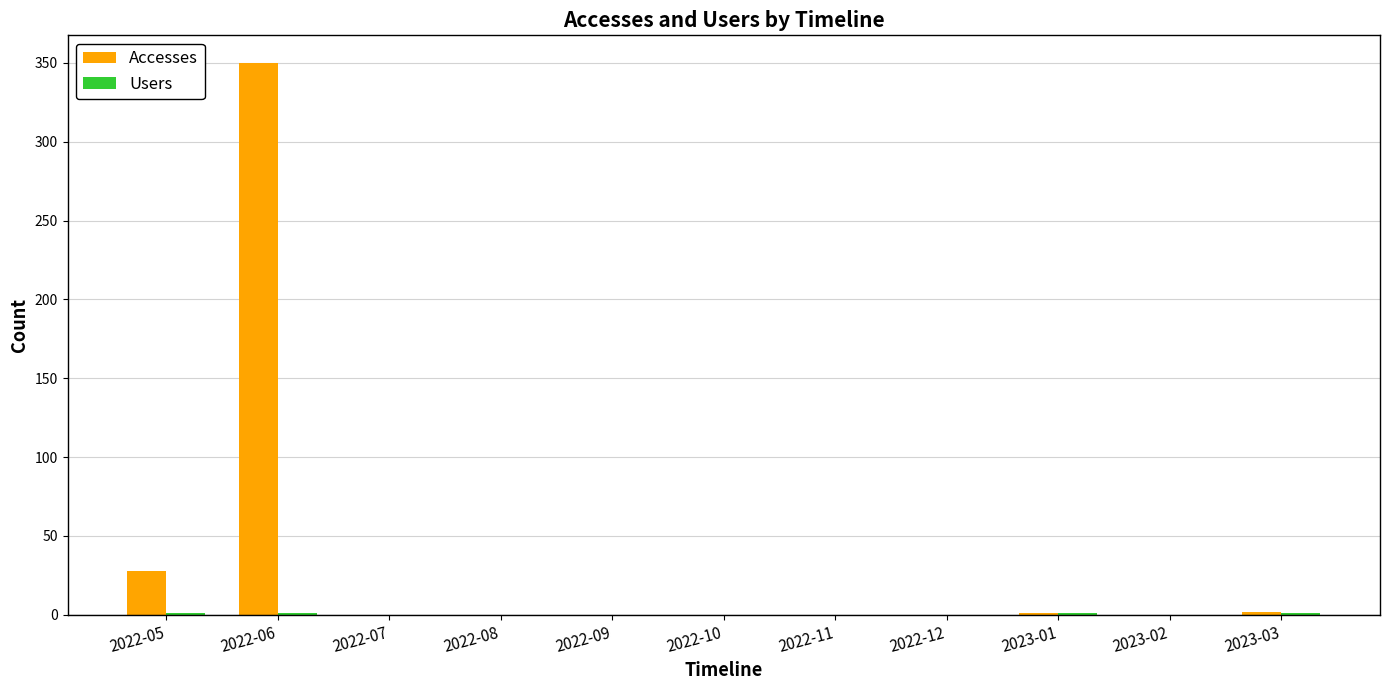

What is the sum of all Accesses values?

381